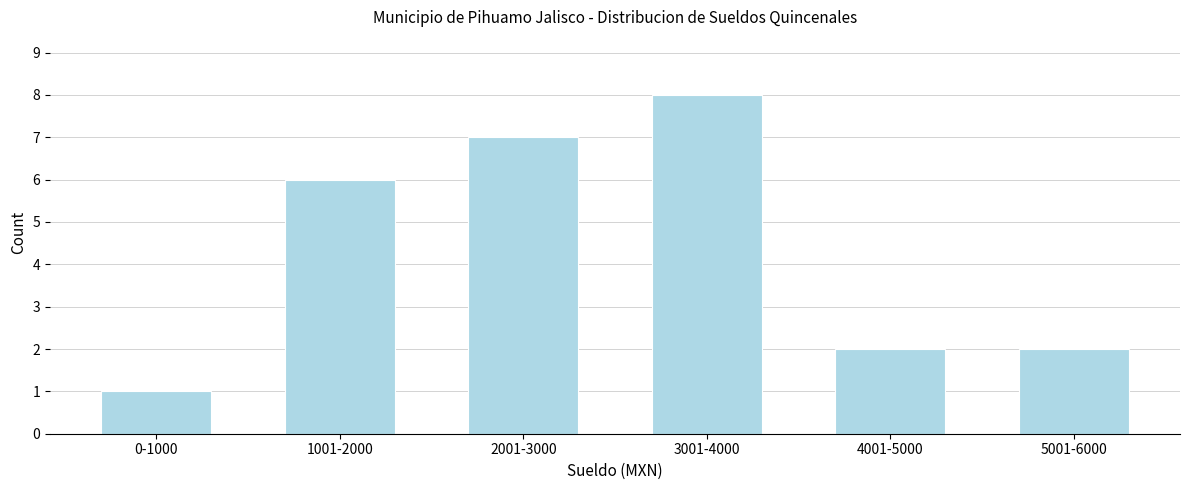

Reading left to right, extract all data points from this chart.

1	6	7	8	2	2